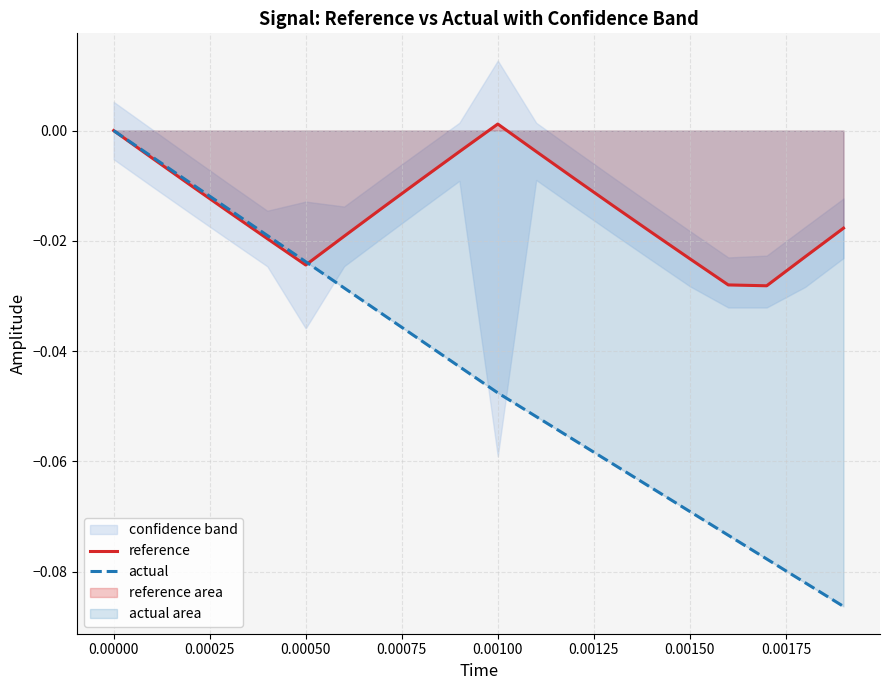

What is the minimum value shown in the chart?

-0.1